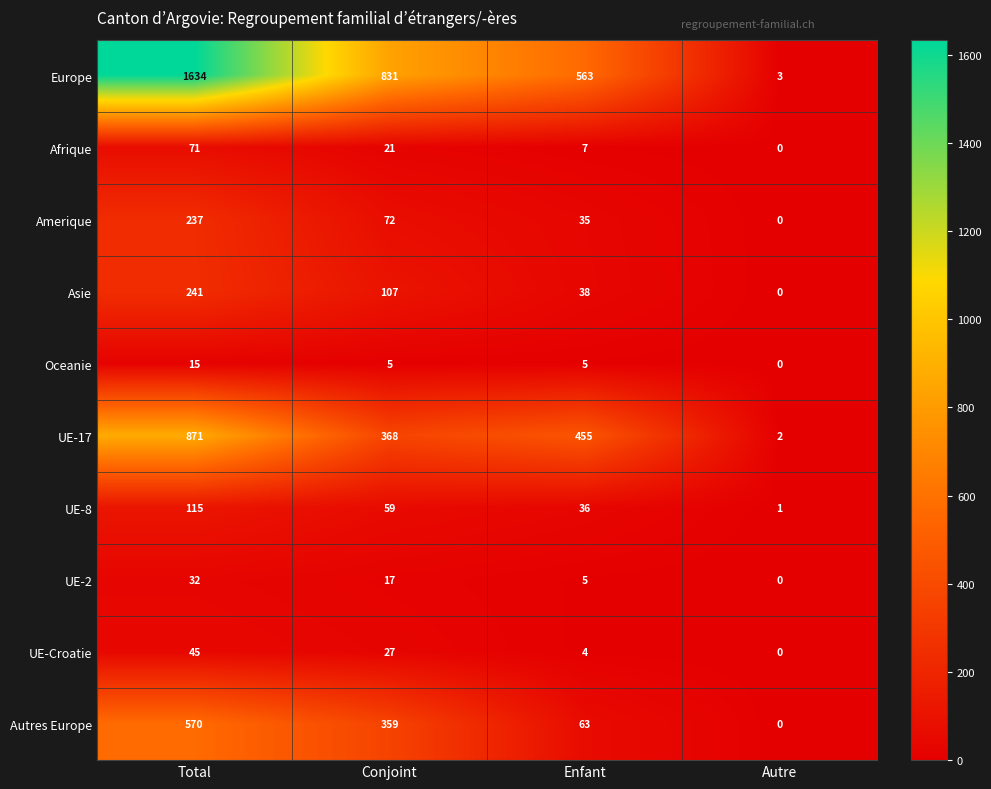

Between Total and Autre, which series saw the biggest shift?

Europe